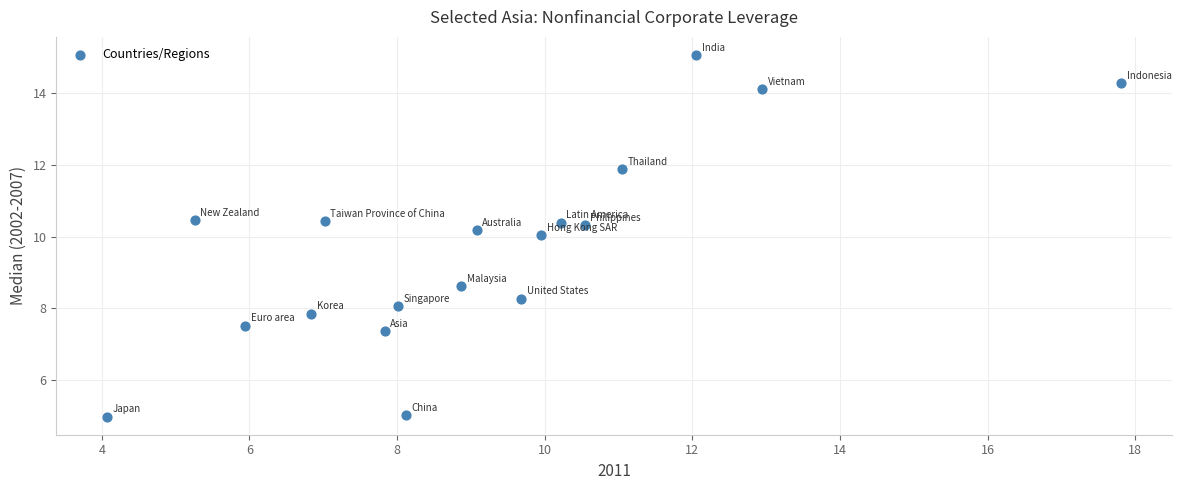

What is the range of Y values (max minus min)?

10.1